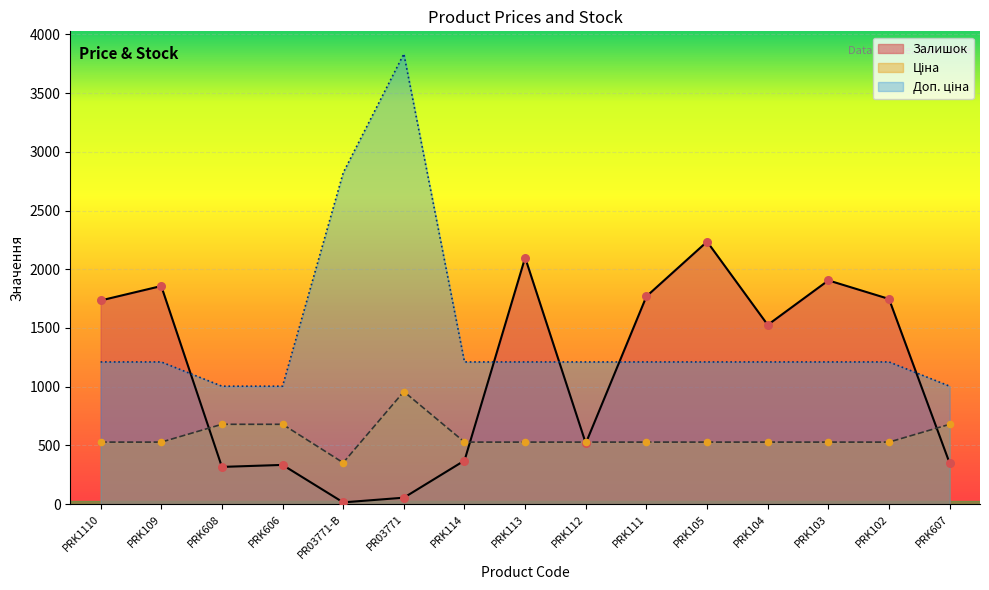

What are all the series names shown in the legend?

Ціна, Доп. ціна, Залишок